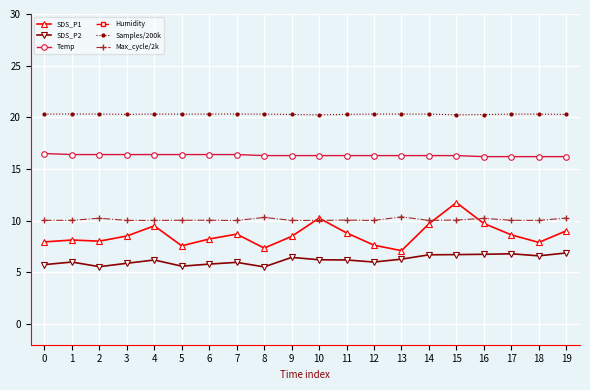

Rank the series by their maximum value, from highest to lowest.

Humidity, Samples/200k, Temp, SDS_P1, Max_cycle/2k, SDS_P2